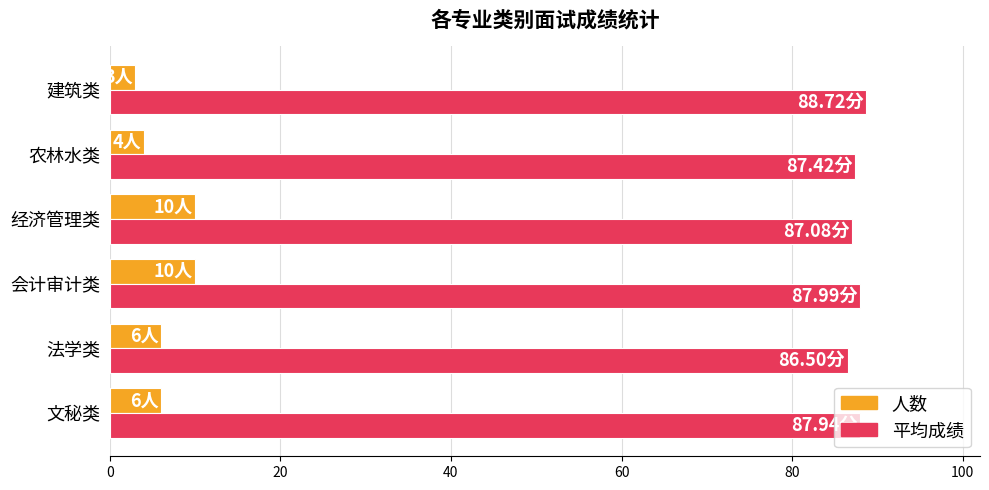

What is the average value of the 人数 series?

6.5